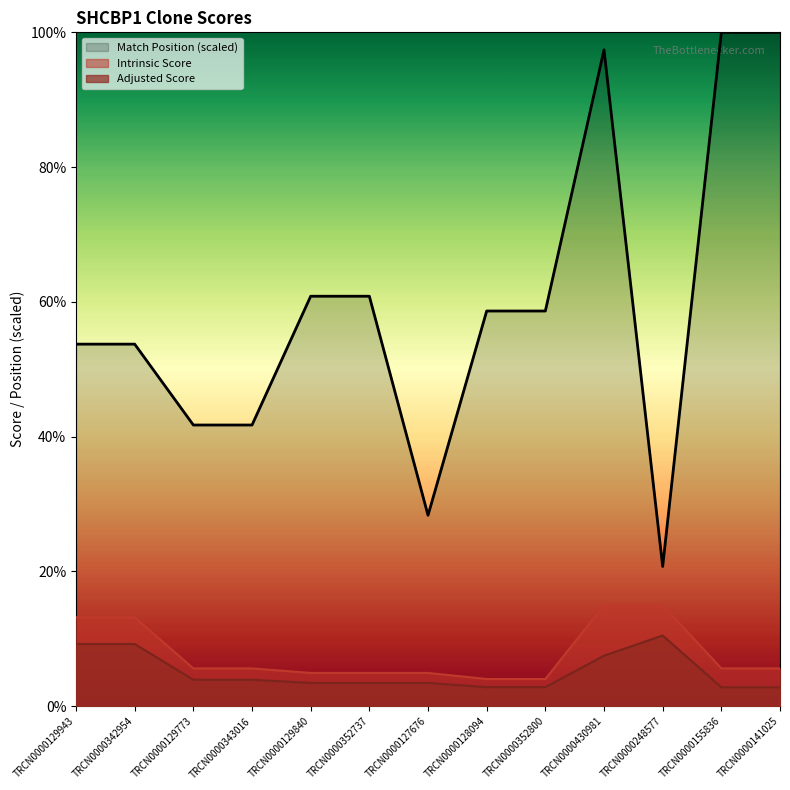

Does the chart have visible grid lines?

No